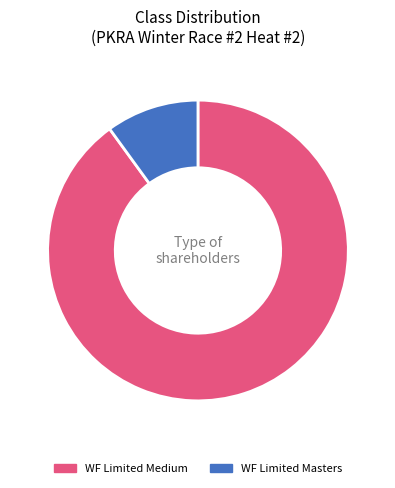

Is there a majority slice in this chart?

Yes